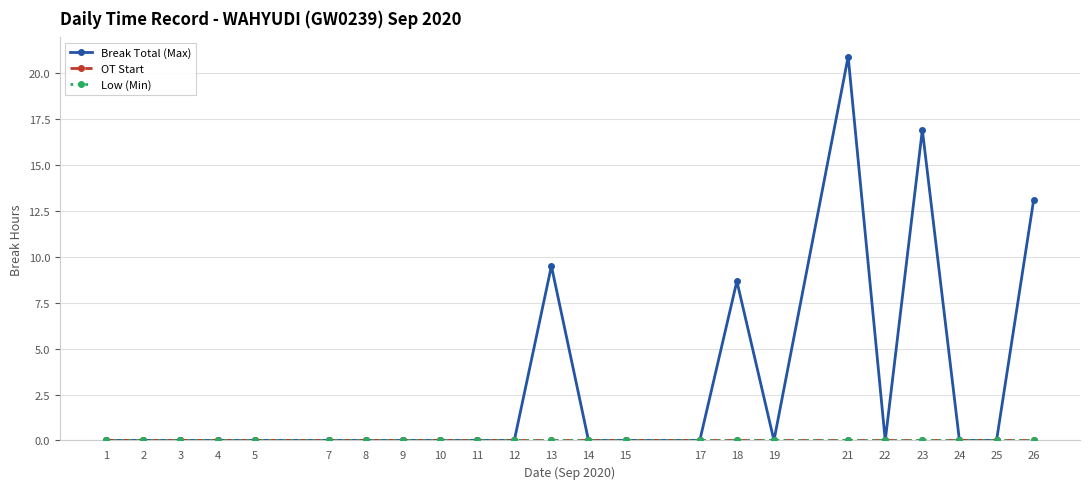

True or false: Low (Min) has a value of 0.0 at 4.

True